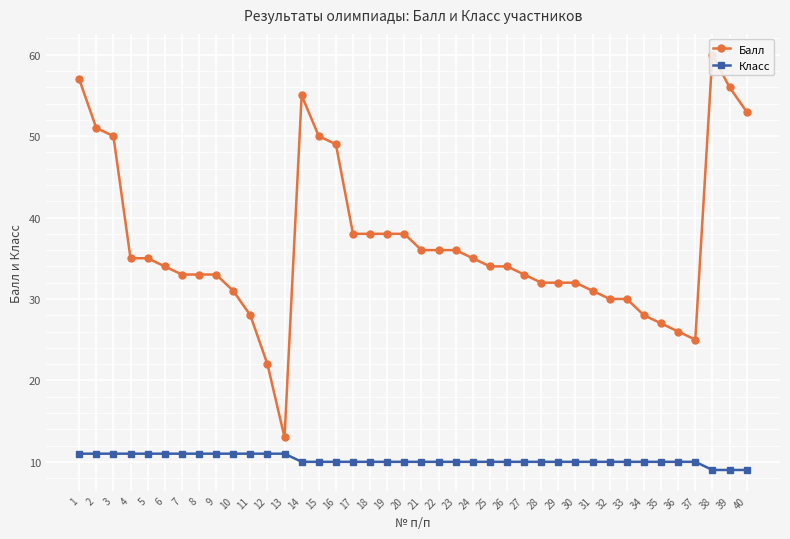

True or false: Балл and Класс intersect in this chart.

False